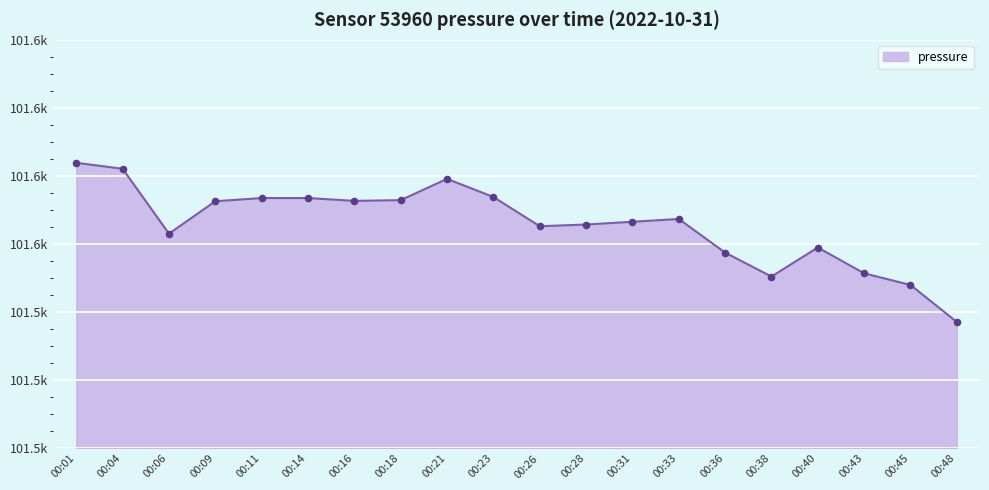

Which has a higher value, 00:01 or 00:43?

00:01